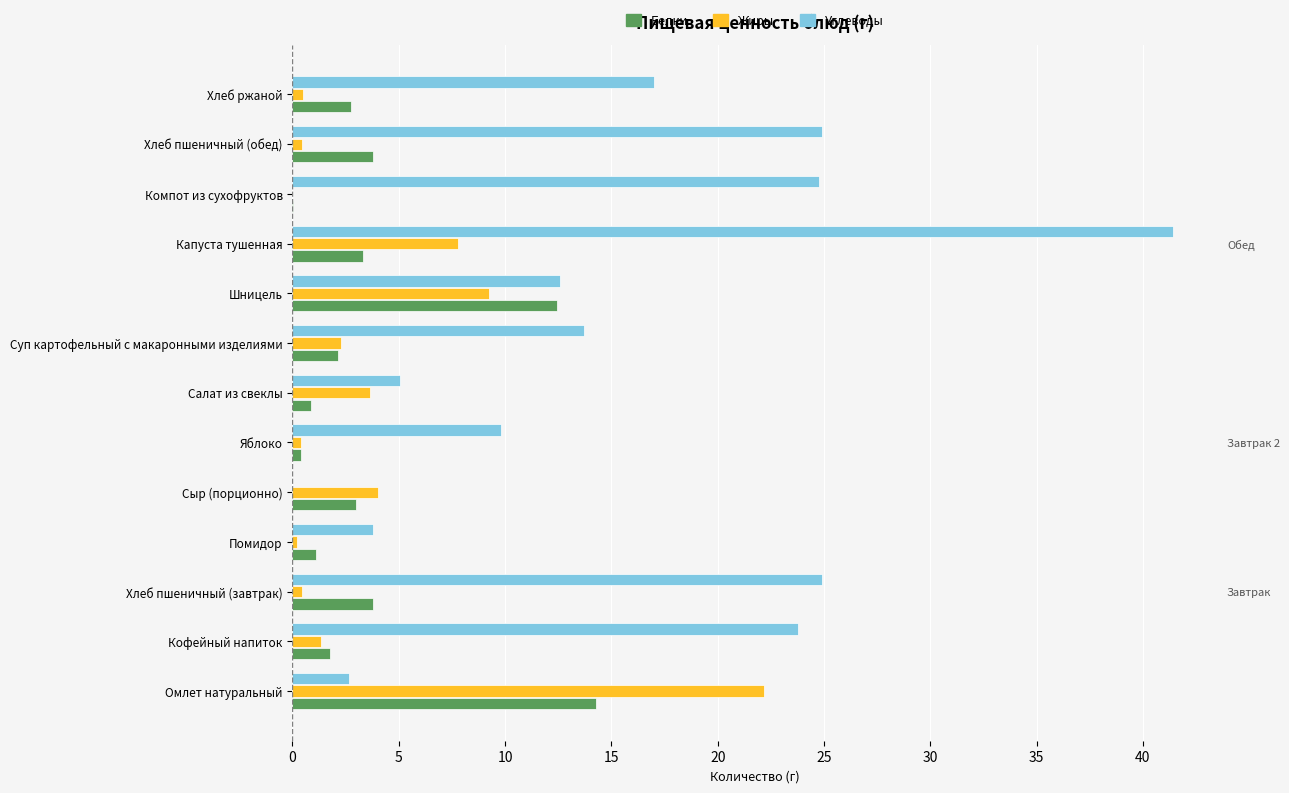

Between Кофейный напиток and Сыр (порционно), which series saw the biggest shift?

Углеводы